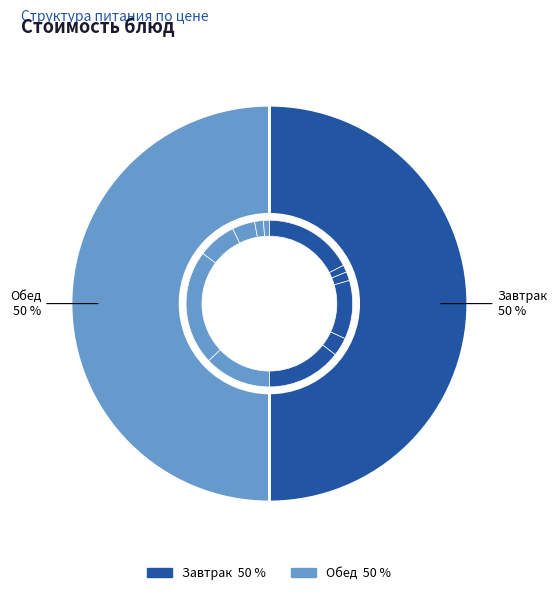

What is the ratio of the value at Груша to the value at Хлеб ржаной?

12.8